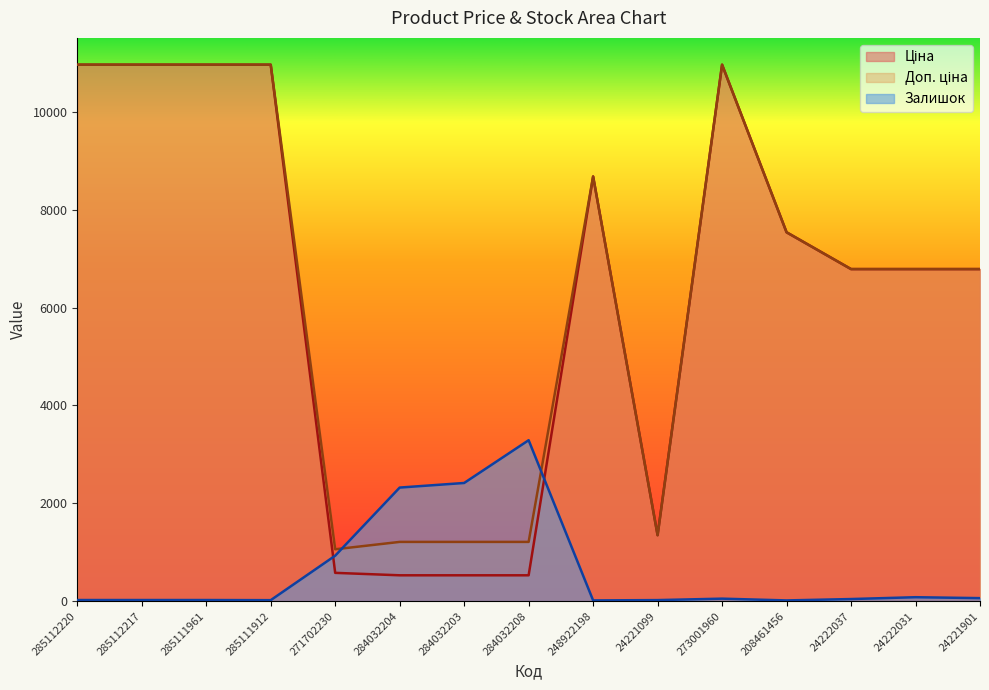

Does the chart have visible grid lines?

No